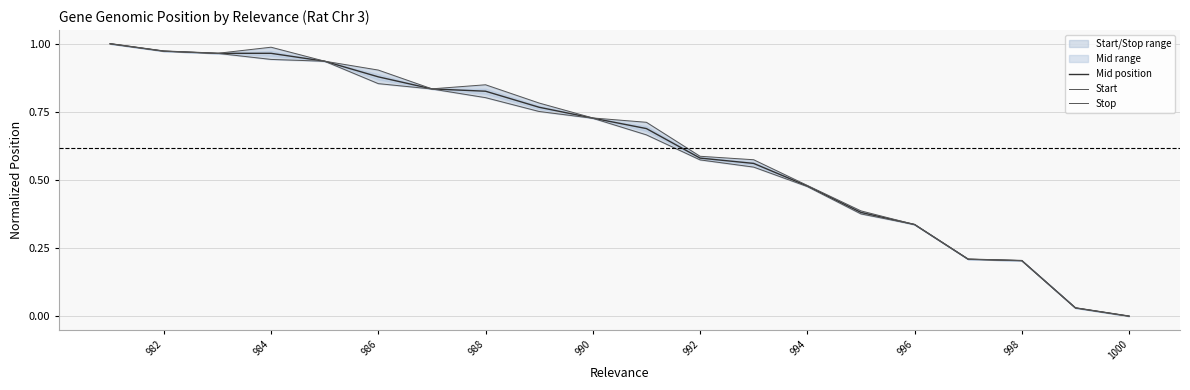

What is the average value of the Start series?

0.6